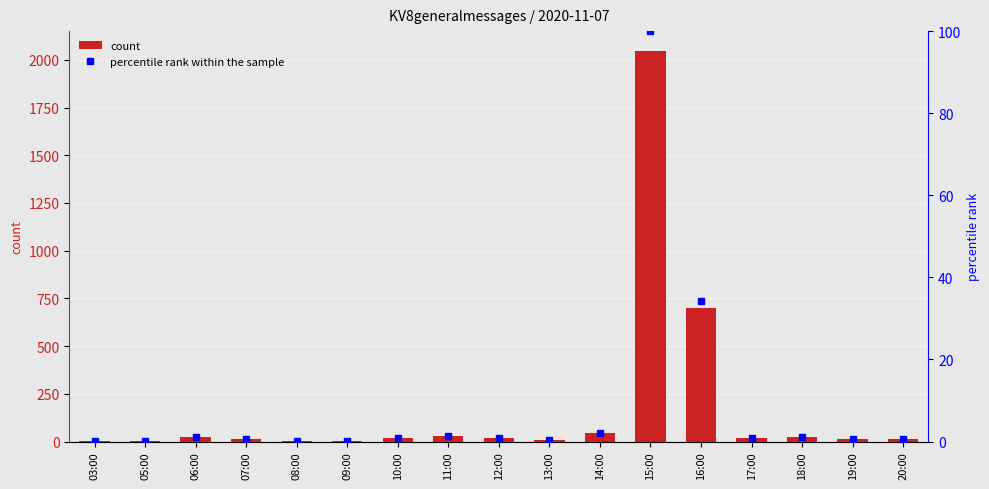

True or false: count has a value of 702.0 at 16:00.

True